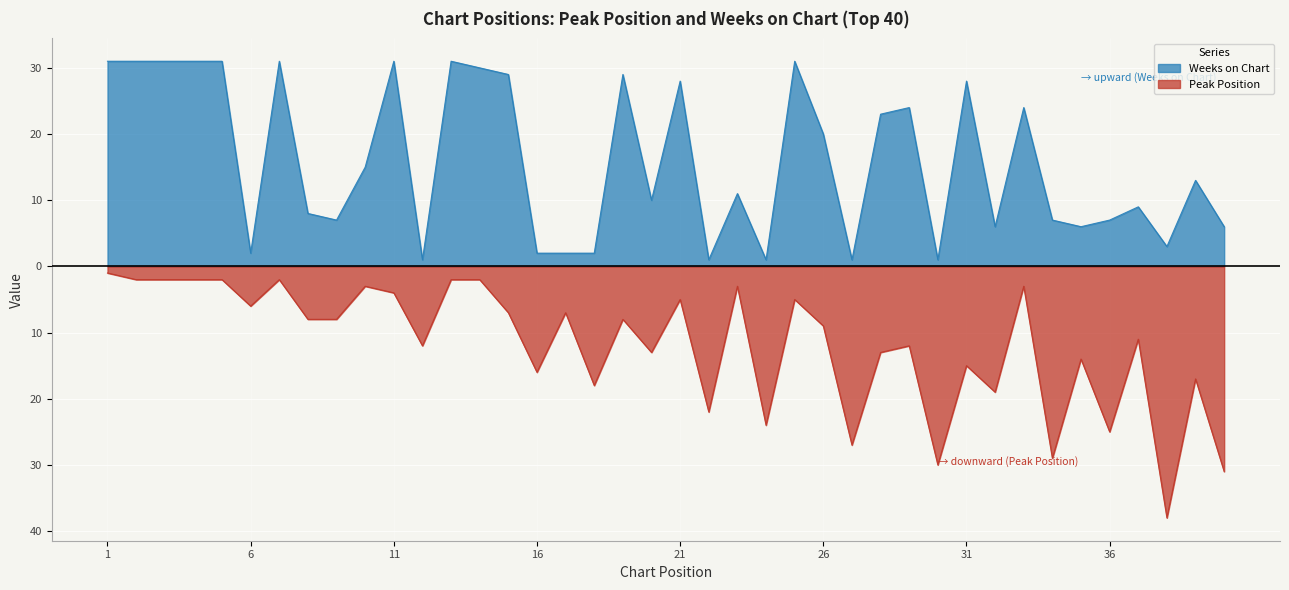

What value does the Peak Position series have at 20, to the nearest 10?

-10